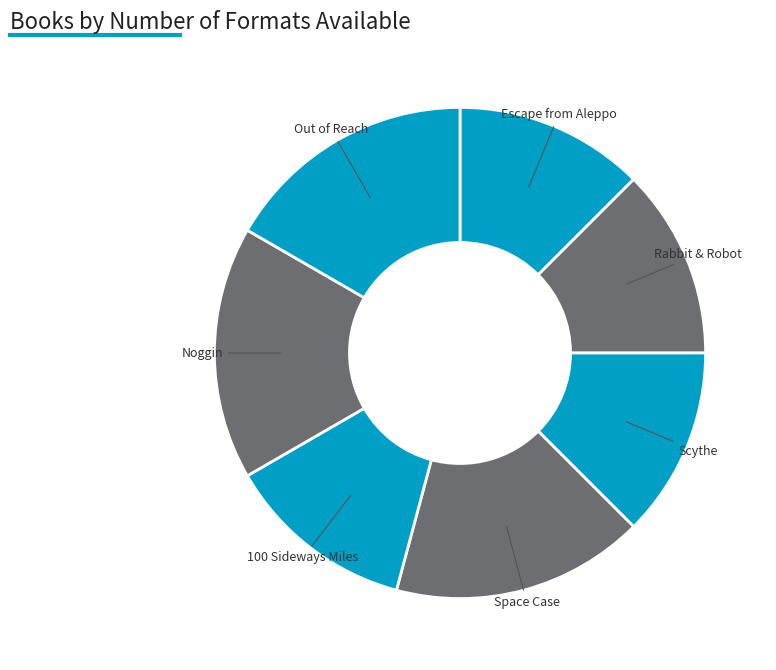

How many slices are in this pie chart?

7